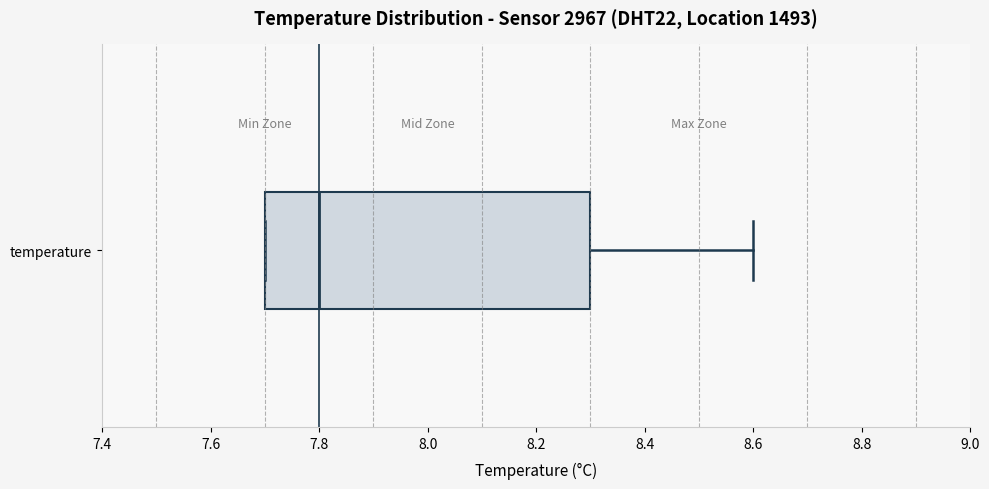

Read this box plot against the x-axis: the position of the median line, the range covered by the box, and the ends of both whiskers. The values are not printed on the chart, so give them approximately, as read against the axis.

median 7.8, box 7.7 to 8.3, whiskers 7.7 to 8.6